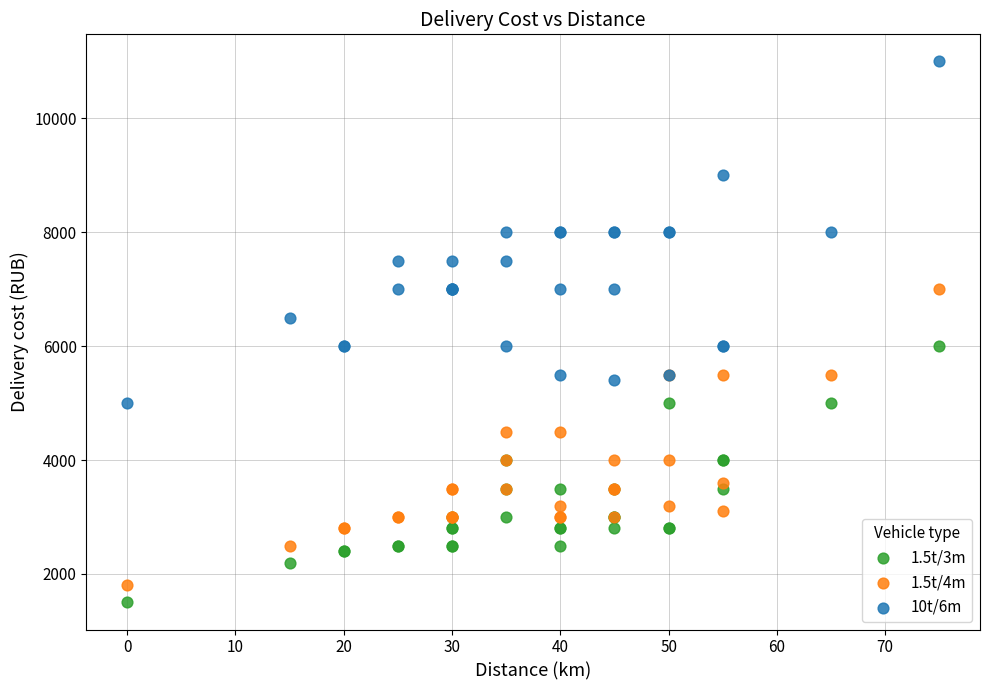

Which series reaches the minimum Y coordinate?

1.5t/3m